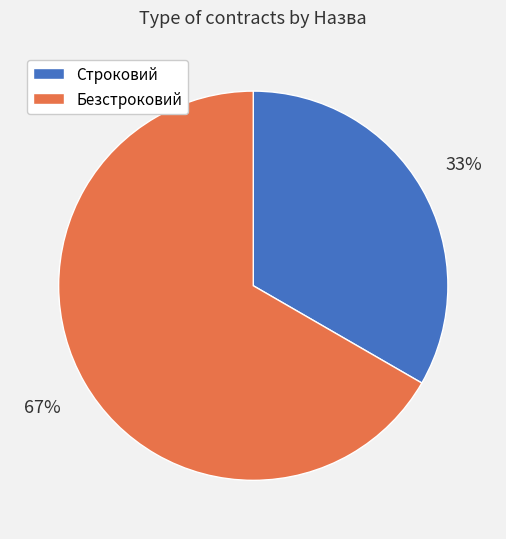

Does any single category account for the majority?

Yes